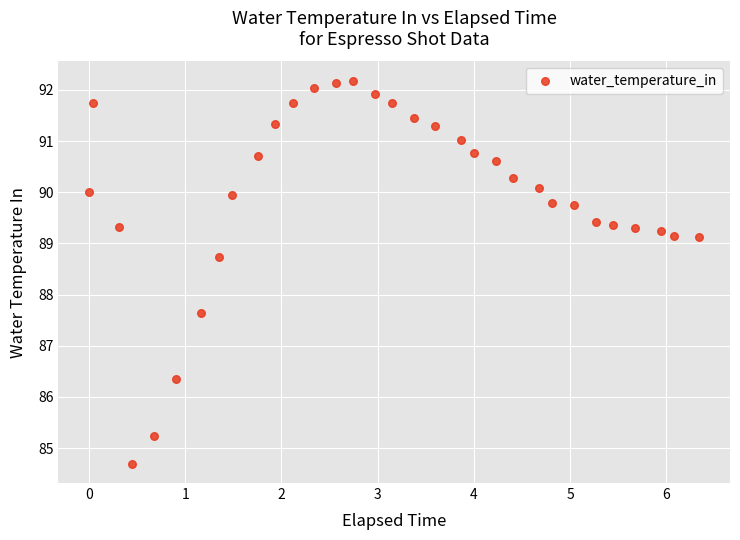

What Y value in the scatter plot is closest to 88?

87.6